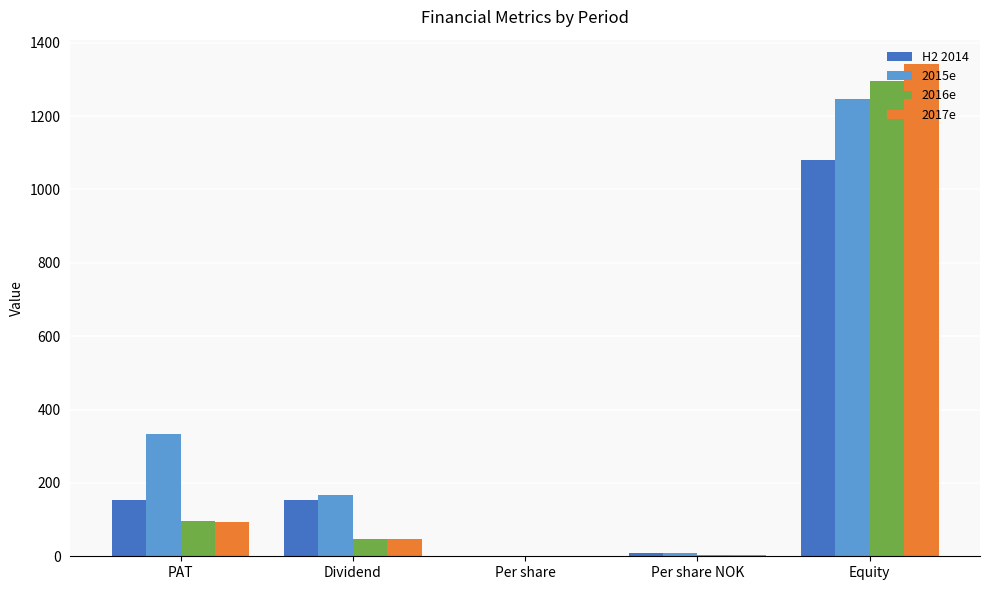

Which category has the highest value in the 2016e series?

Equity